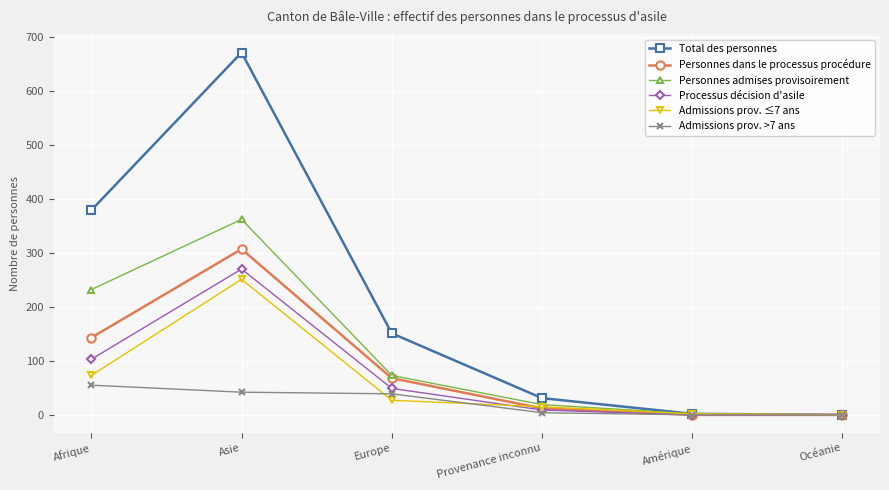

How many interior local peaks does the Personnes admises provisoirement series have?

1